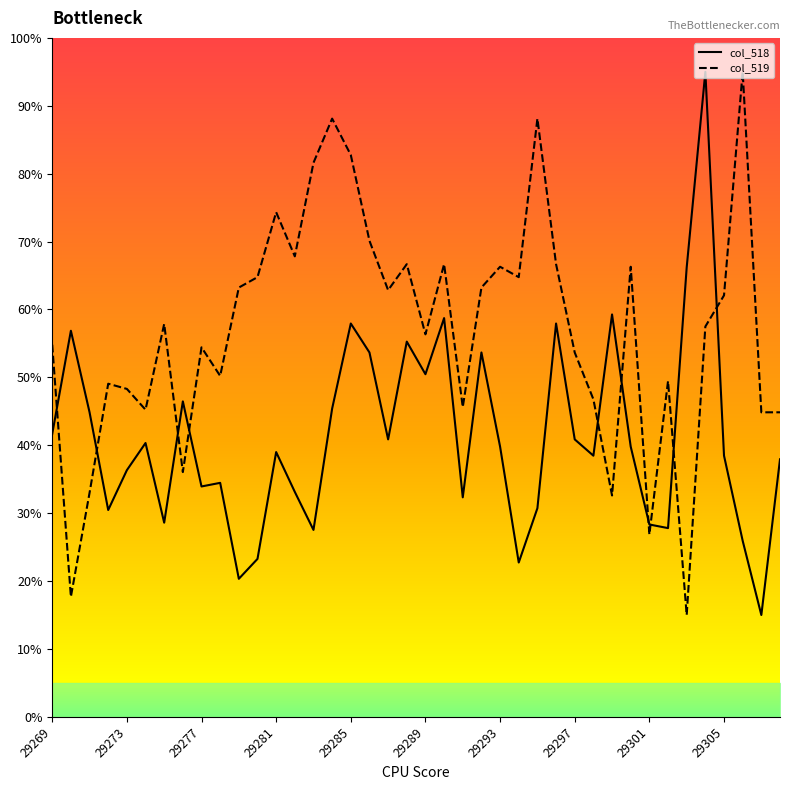

What is the value of the col_518 point at the 19th from the left?

40.9